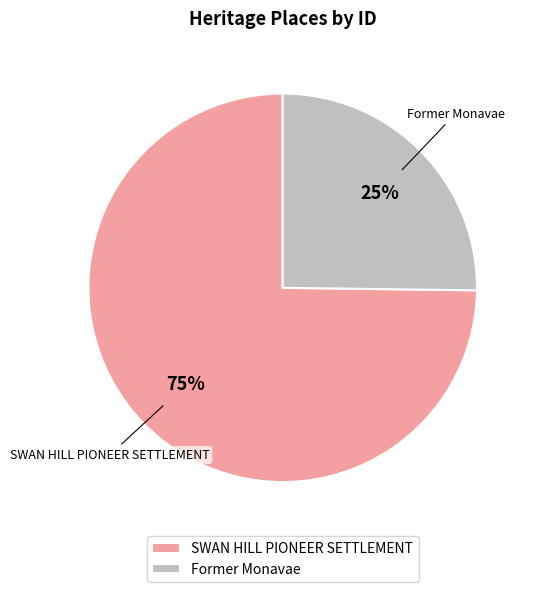

True or false: Former Monavae accounts for 25% of the total.

True